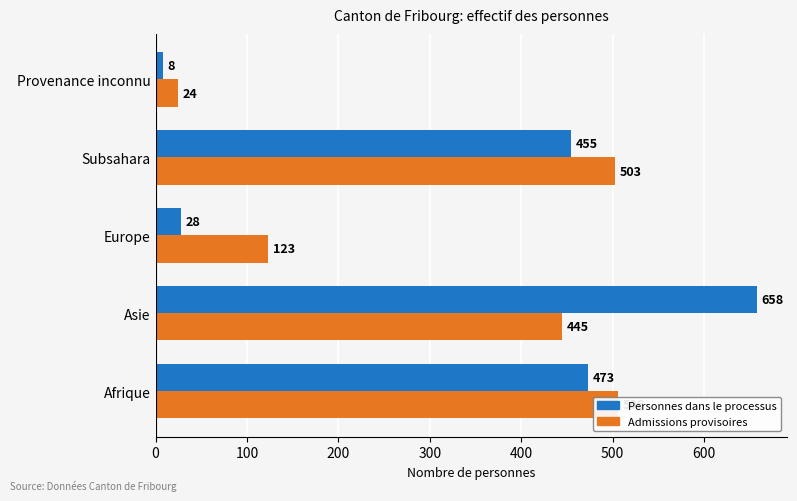

At Provenance inconnu, list the series in order from largest to smallest.

Admissions provisoires, Personnes dans le processus